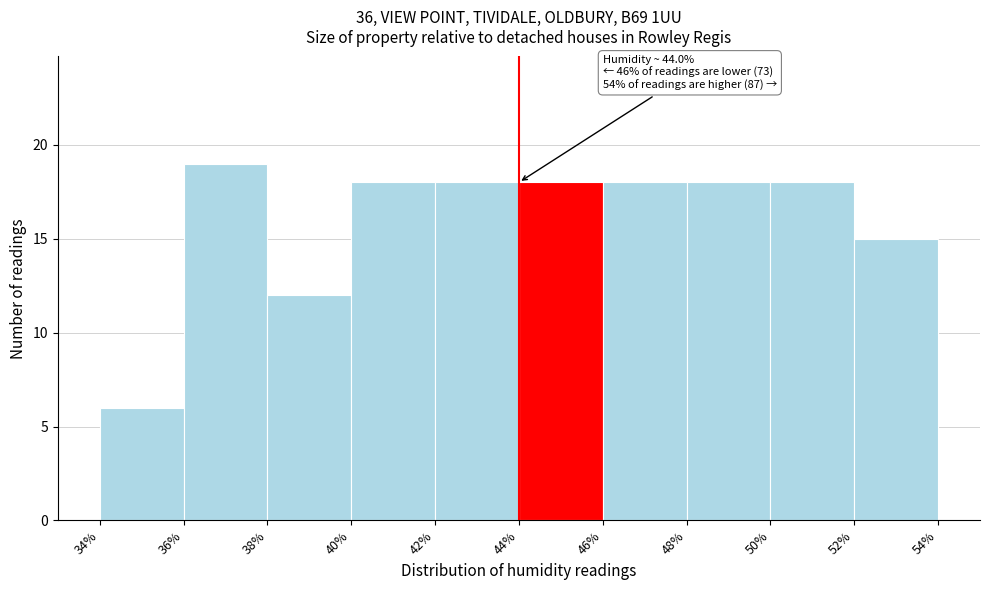

Over which range of the x-axis is the bar tallest?

36% to 38%